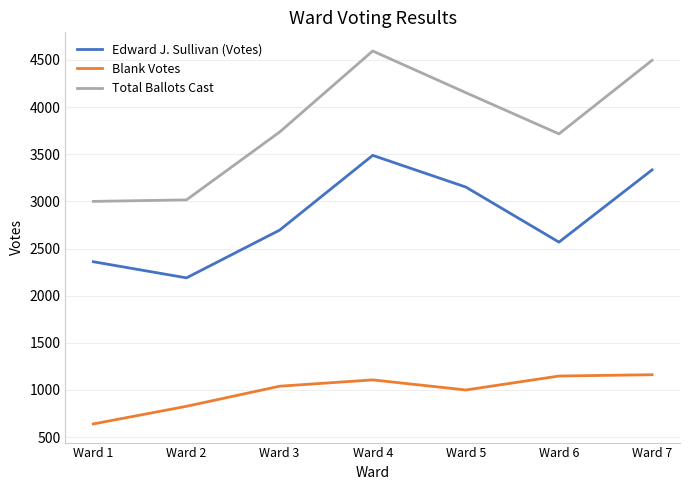

The value of Total Ballots Cast at Ward 2 is 3016. True or false?

True